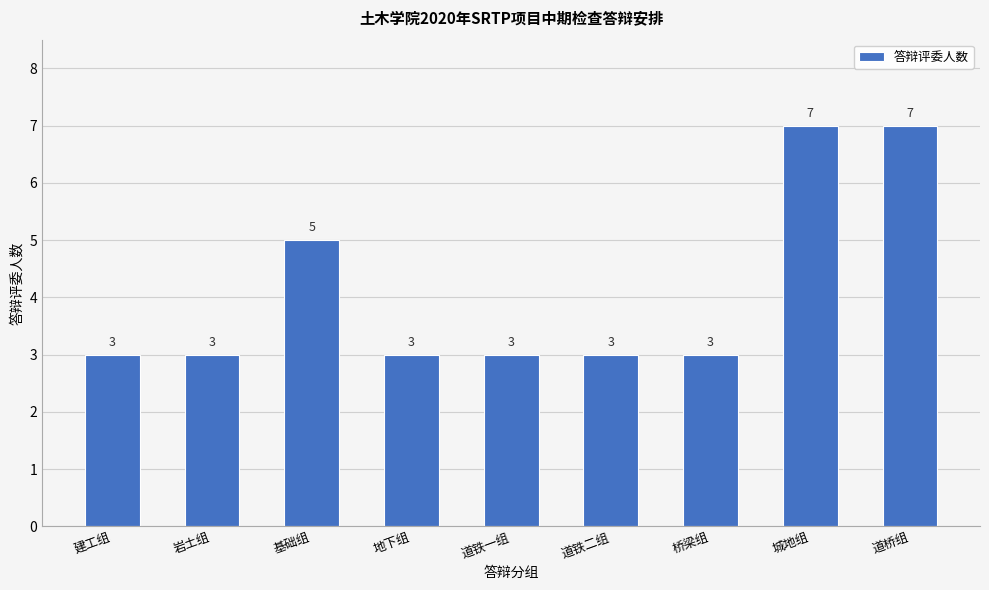

Read the value at 岩土组.

3